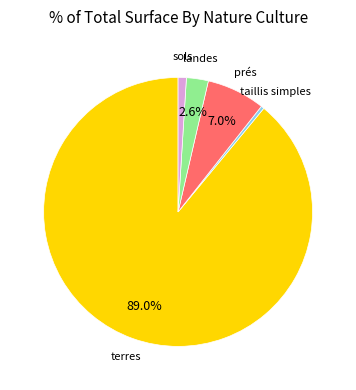

Count the number of slices in the pie.

5